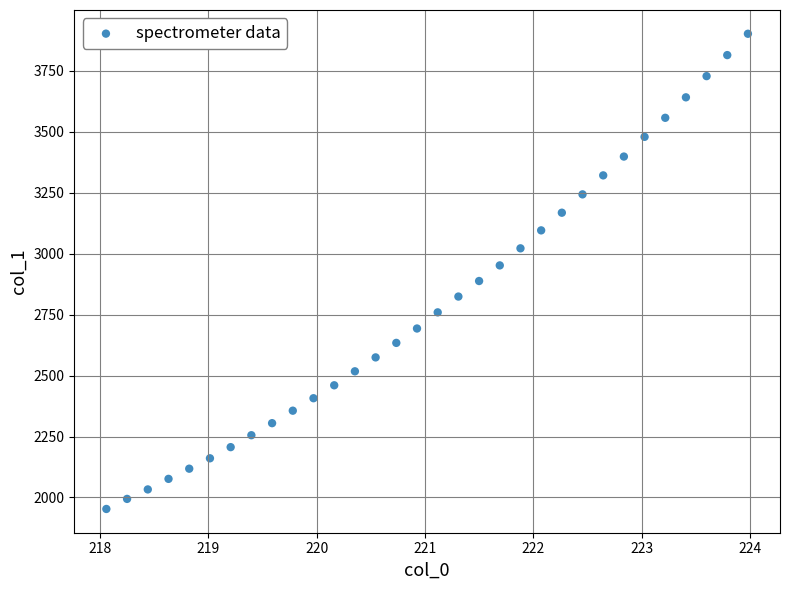

What is the range of X values (max minus min)?

5.9